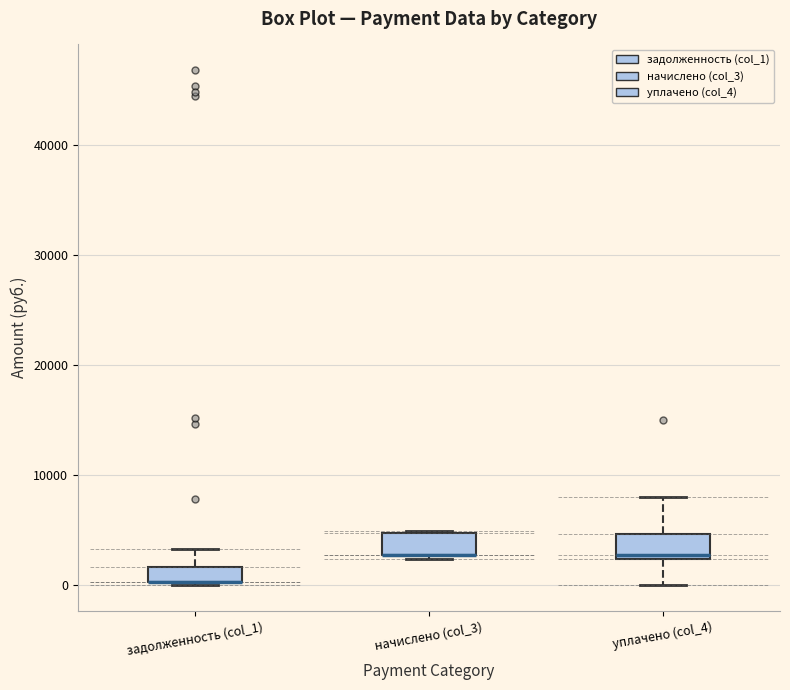

Where does the lower whisker of the box for уплачено (col_4) end on the y-axis? The values are not printed on the chart, so give them approximately, as read against the axis.

0